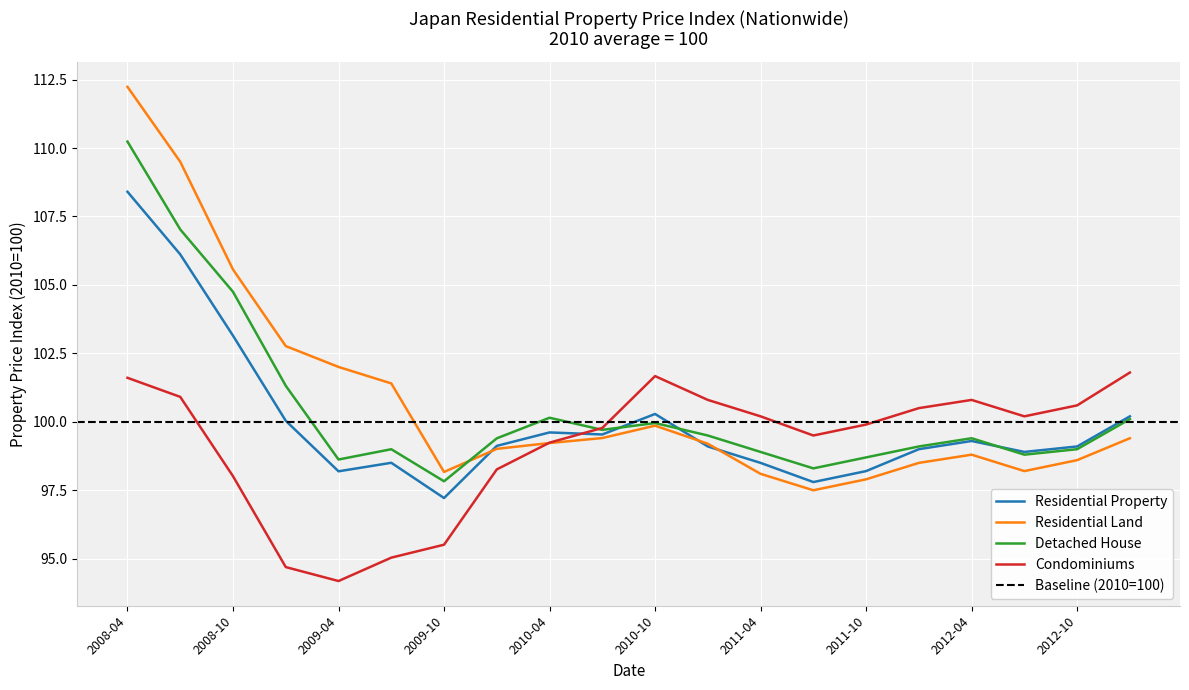

True or false: Residential Land has more than 1 points higher than both neighbors.

True